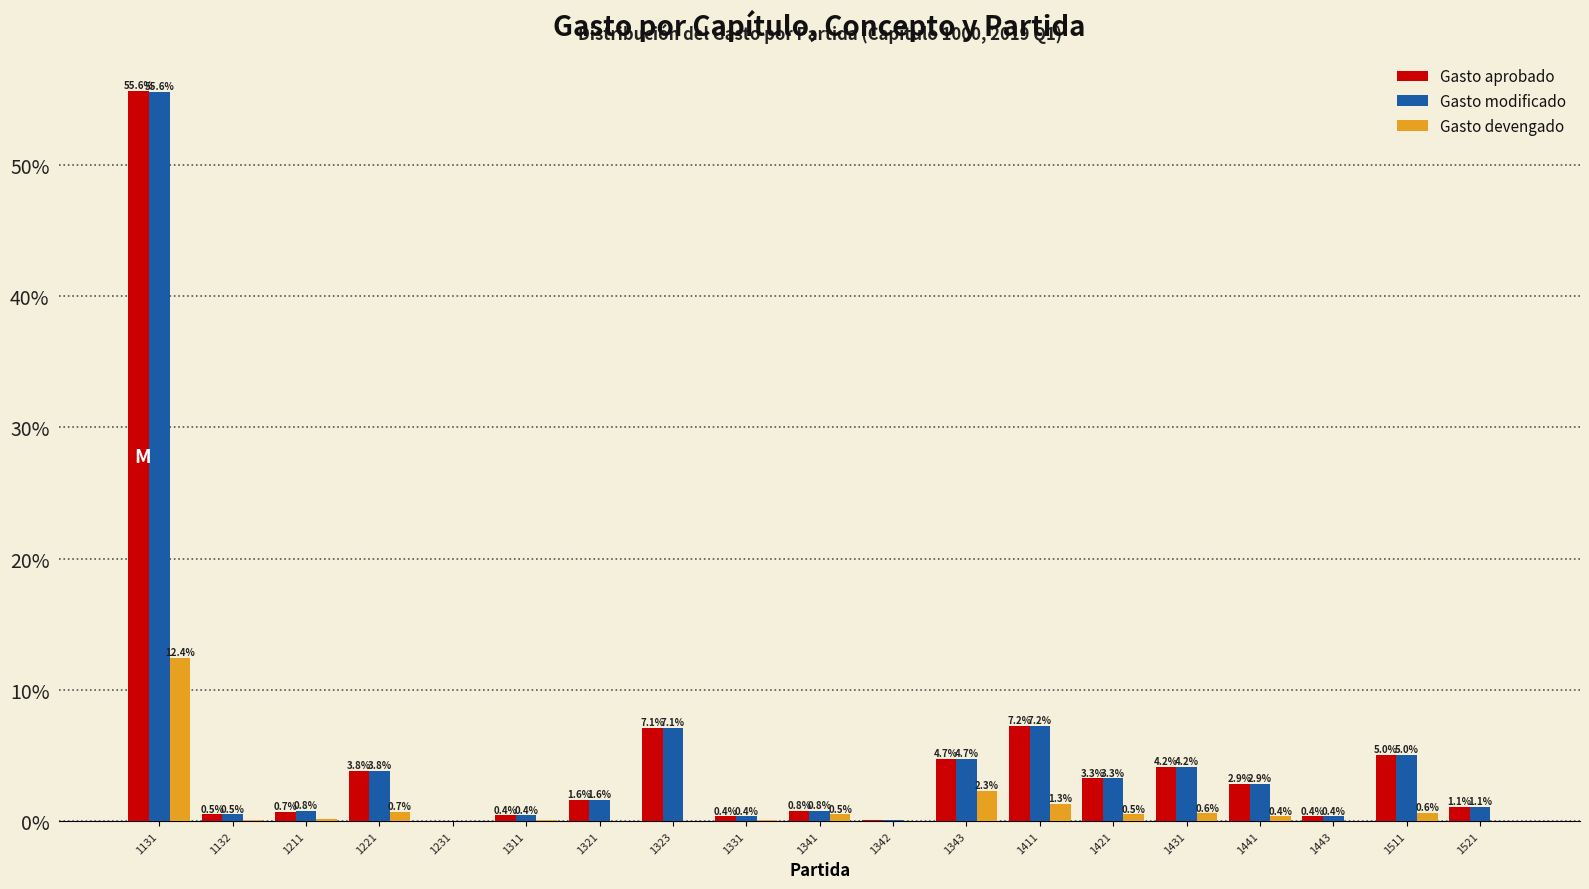

What value does the Gasto aprobado series have at 1431?

4.2